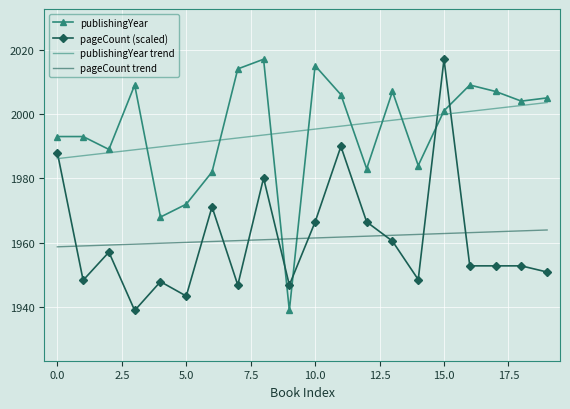

What is the minimum value for publishingYear trend?

1986.1